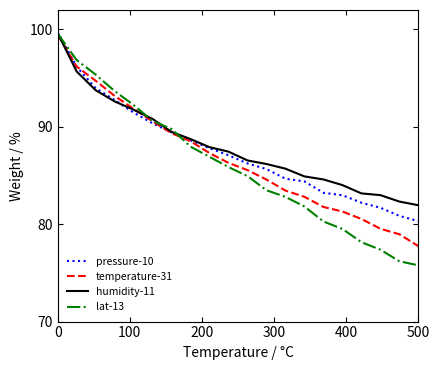

Which series has the largest range (max minus min)?

lat-13